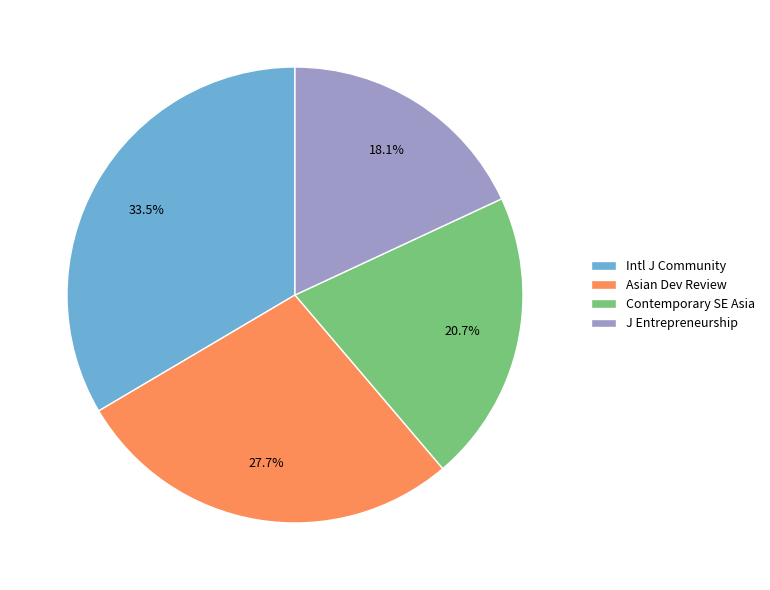

How many segments does this pie chart have?

4